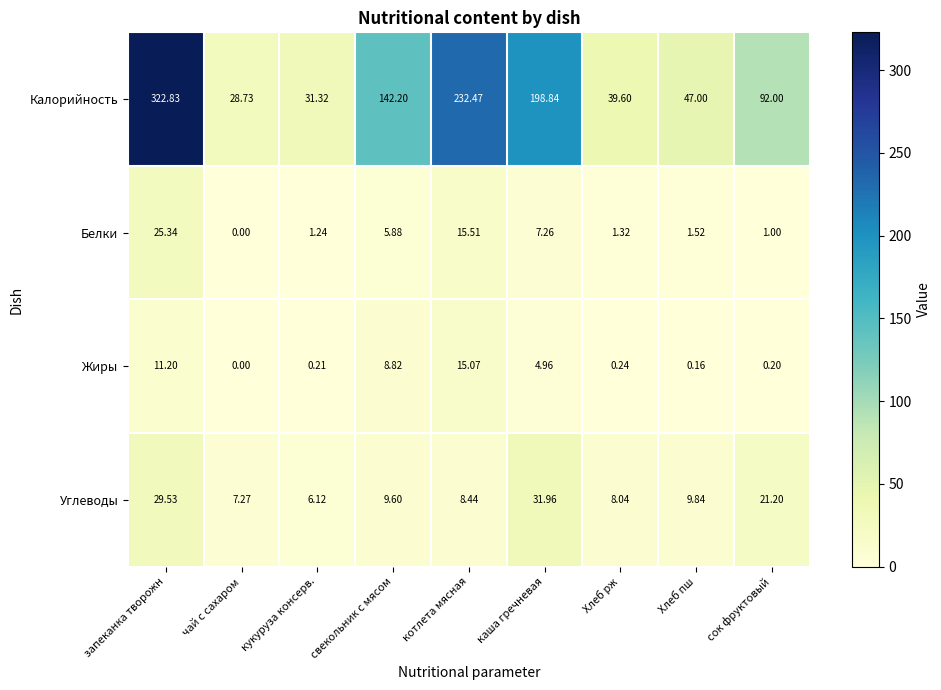

Which category has the highest value across all series?

запеканка творожн